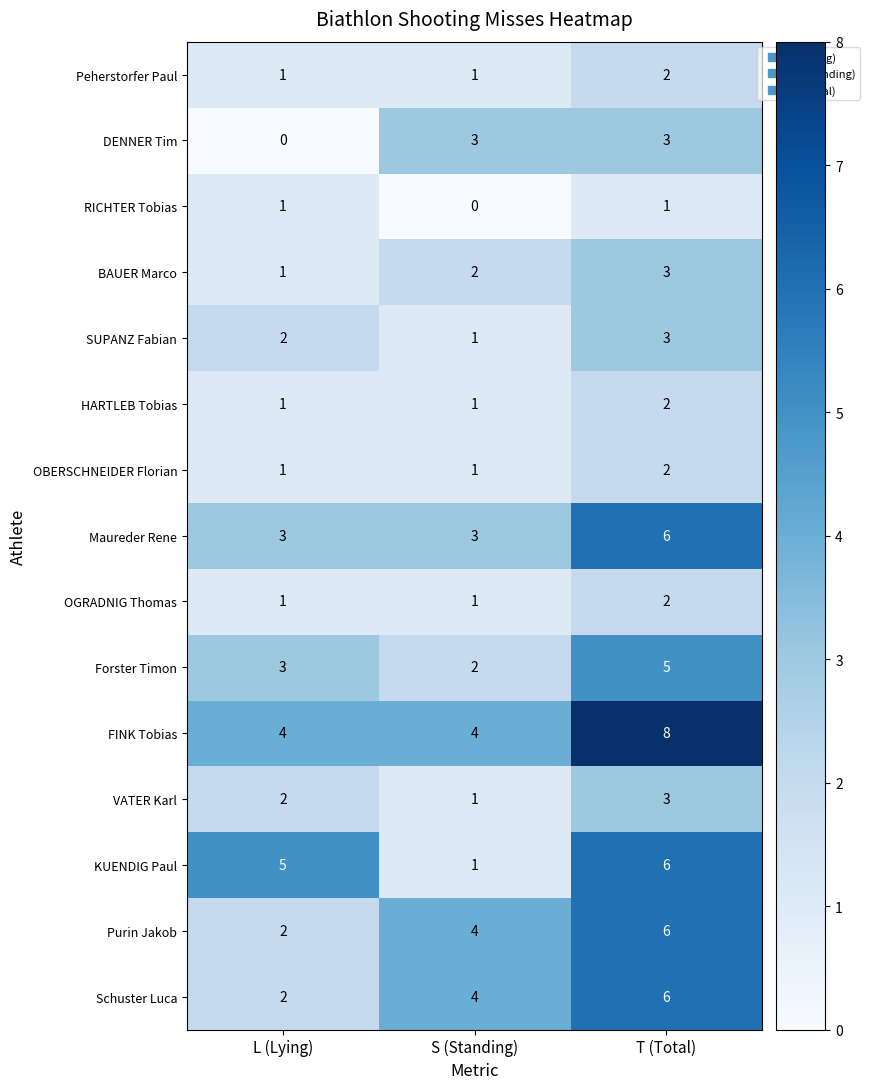

Which series has the largest total across all categories?

FINK Tobias